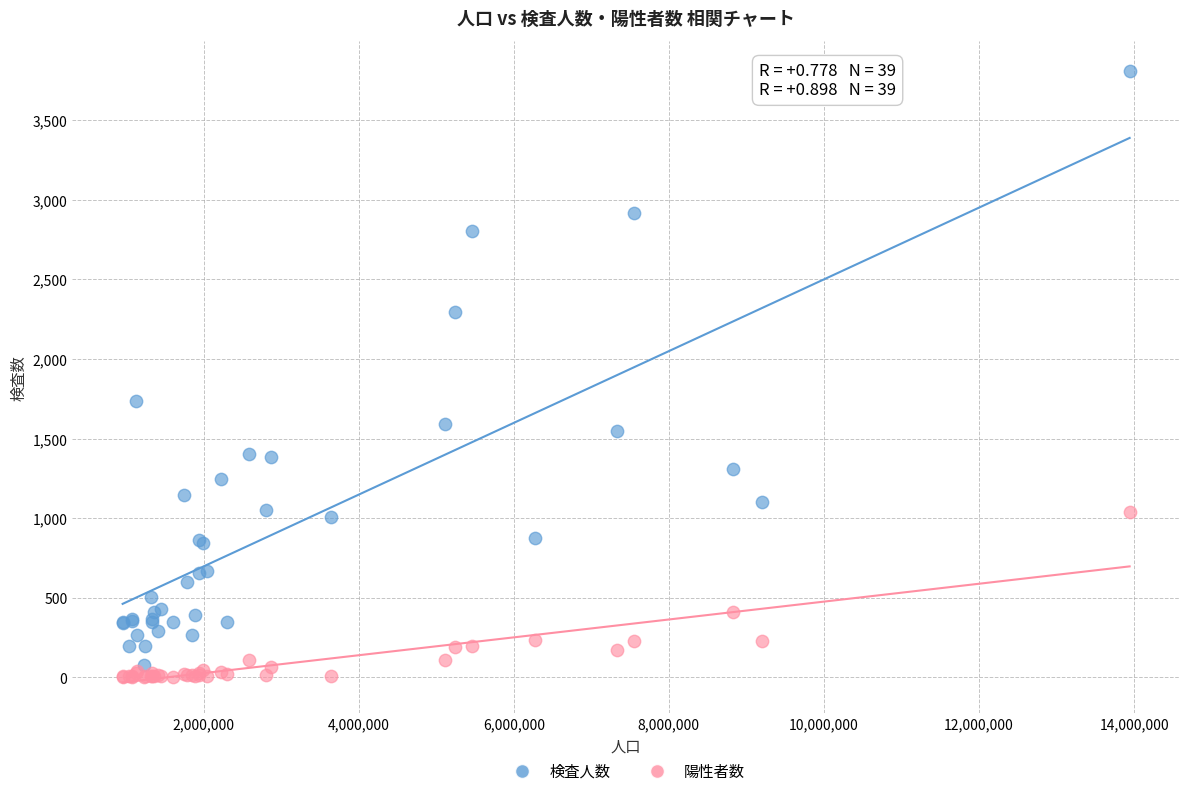

Which series contains the highest Y value?

検査人数